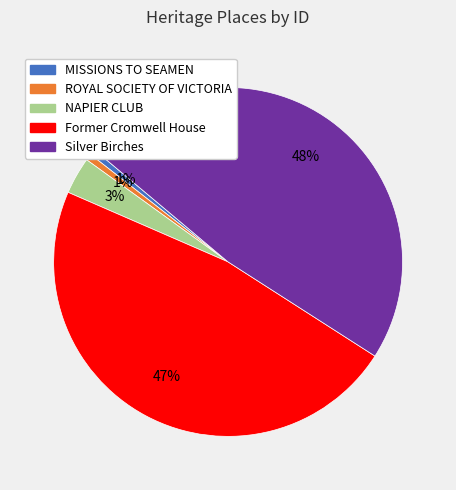

Does Former Cromwell House represent more than half of the total?

No